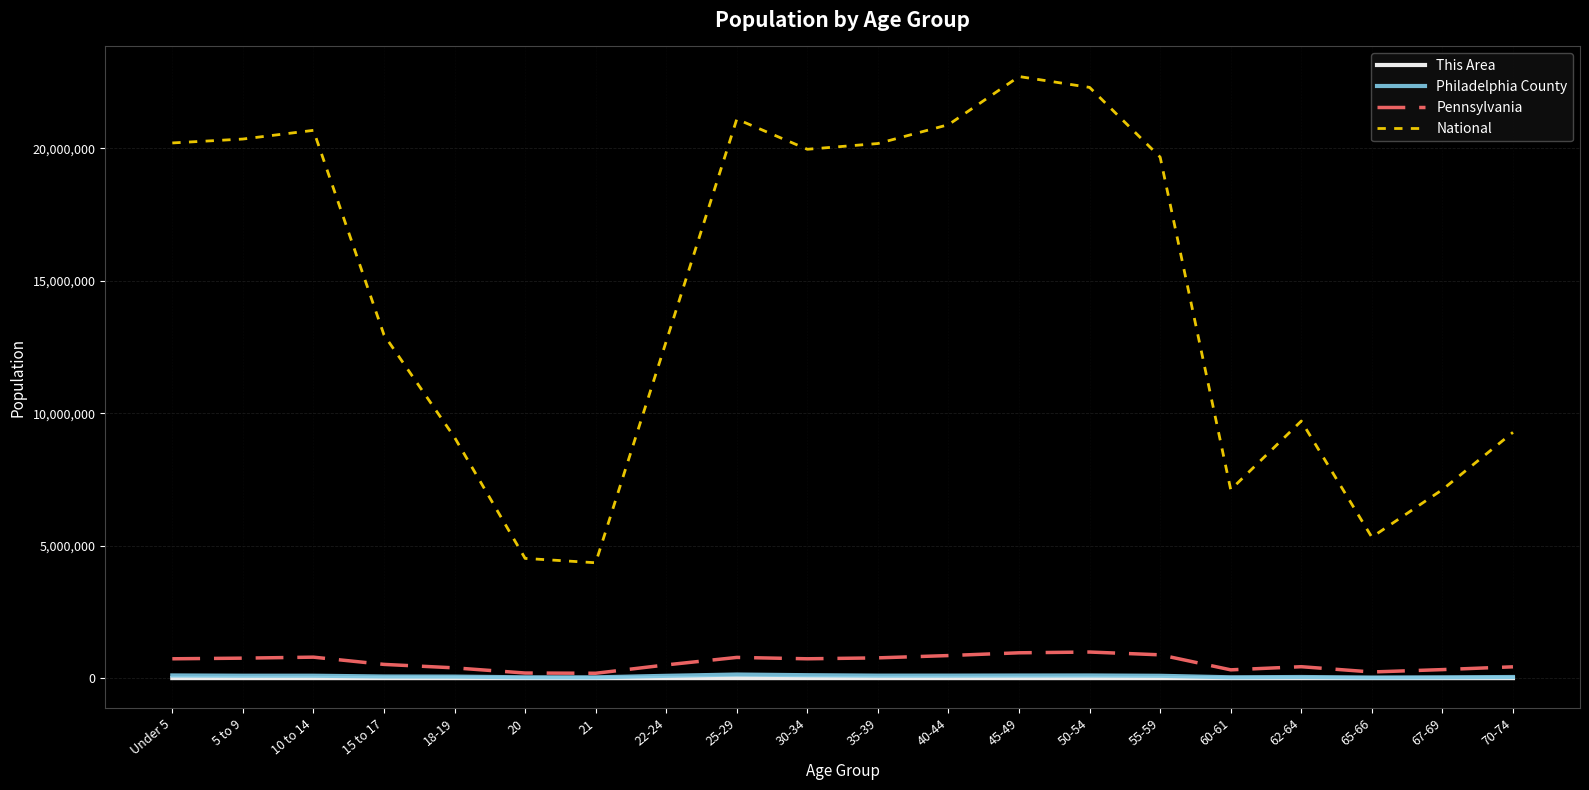

Which series has the largest total across all categories?

National